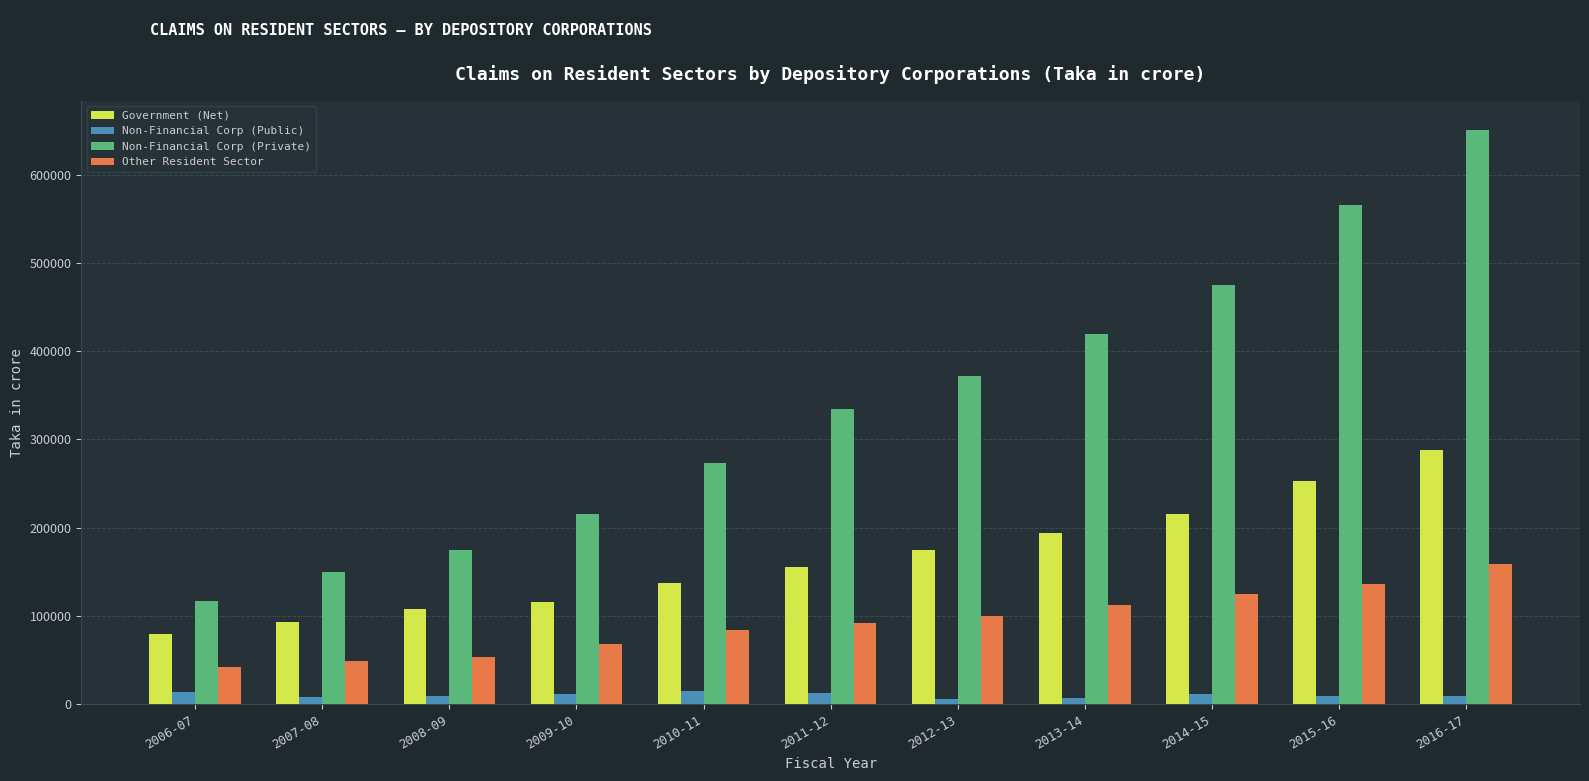

How many bars are there in each group?

4